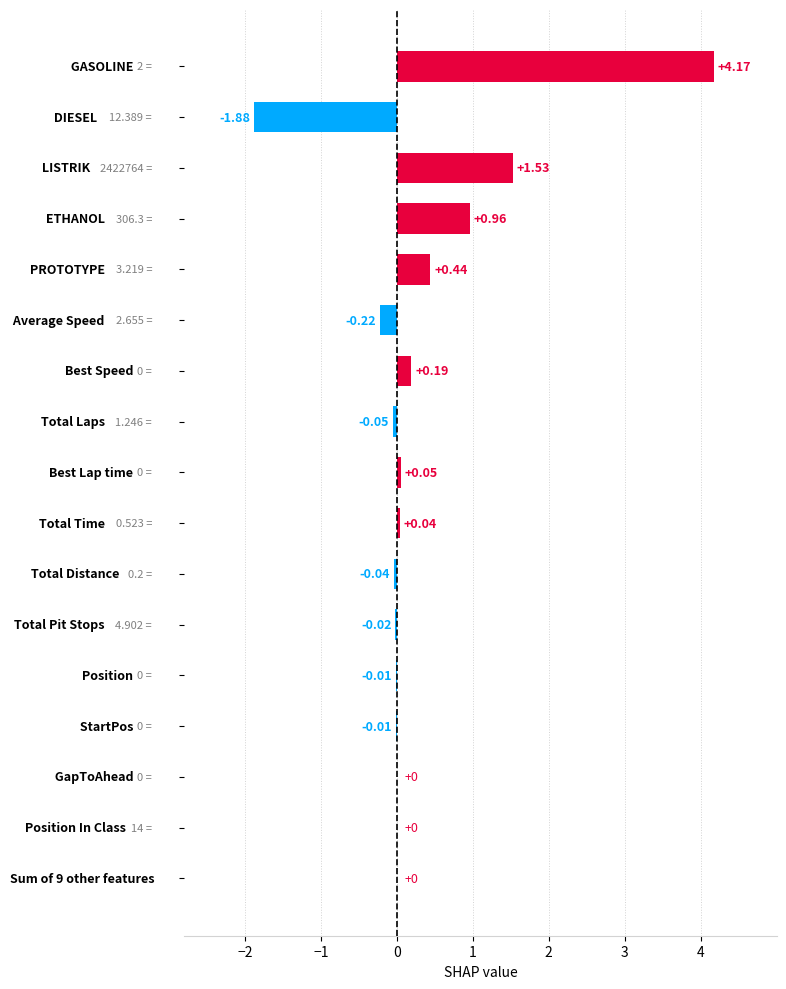

What is the sum of all values?

5.2